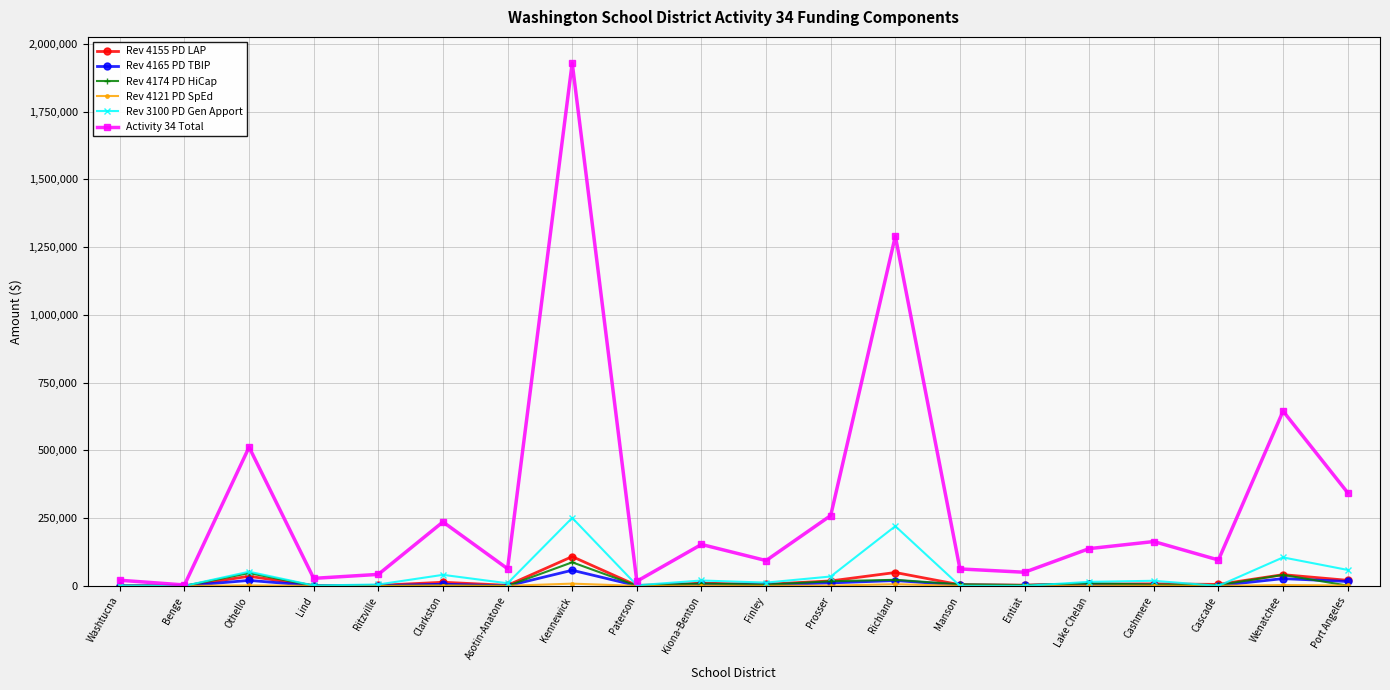

The value of Rev 3100 PD Gen Apport at Entiat is 124919.6. True or false?

False